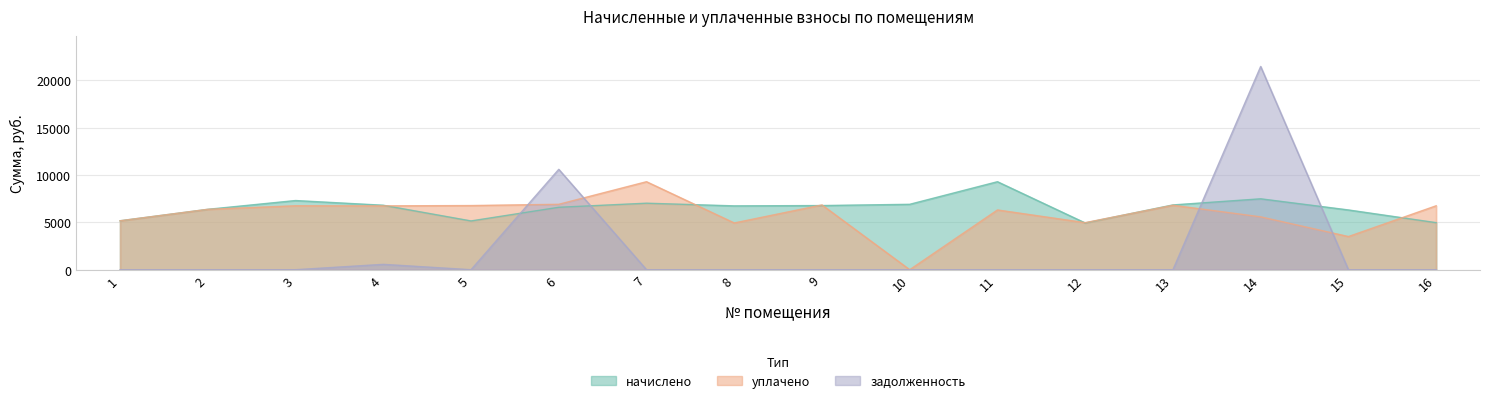

At how many categories does at least one series exceed 2664?

16